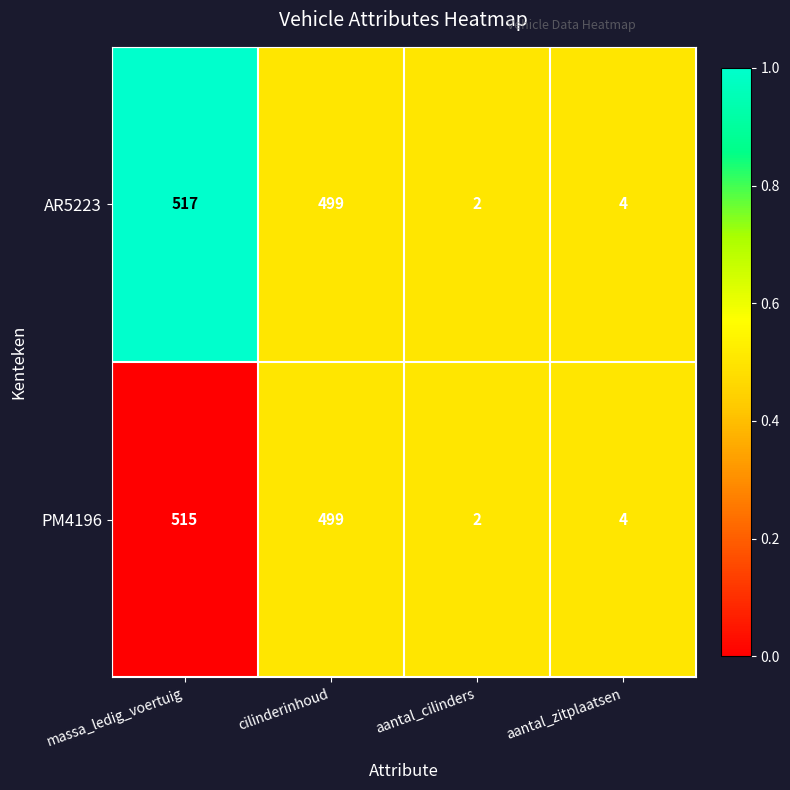

Reading left to right, list all the values displayed in this chart.

AR5223: massa_ledig_voertuig=517	cilinderinhoud=499	aantal_cilinders=2	aantal_zitplaatsen=4
PM4196: massa_ledig_voertuig=515	cilinderinhoud=499	aantal_cilinders=2	aantal_zitplaatsen=4